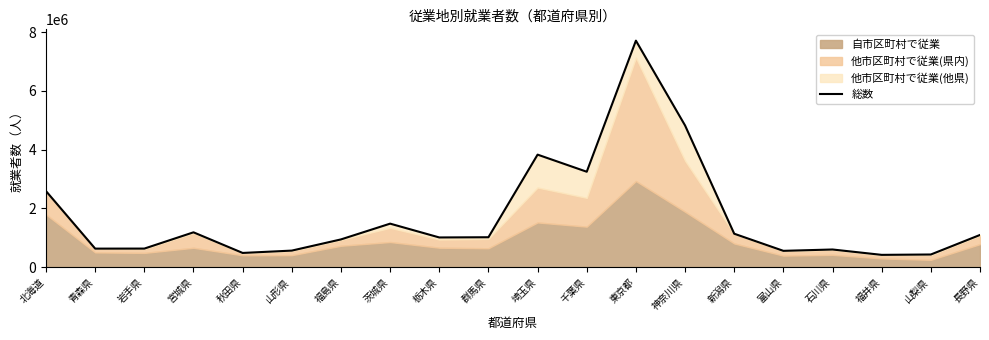

What is the greatest value displayed?

7714475